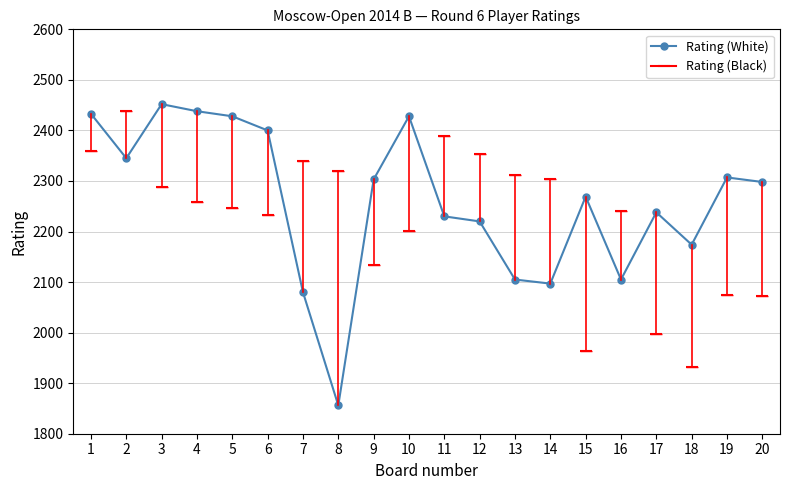

What is the greatest value displayed?

2452